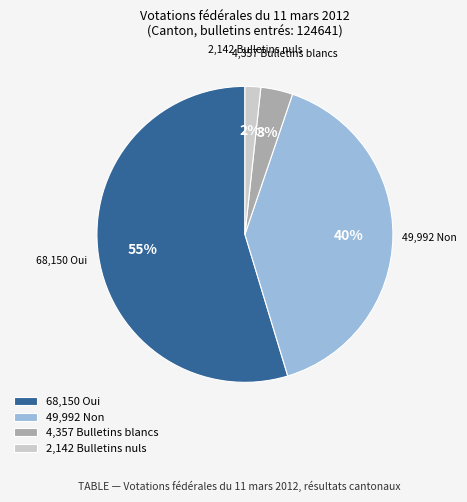

Is it true that 4,357 Bulletins blancs is 3% of the pie?

True